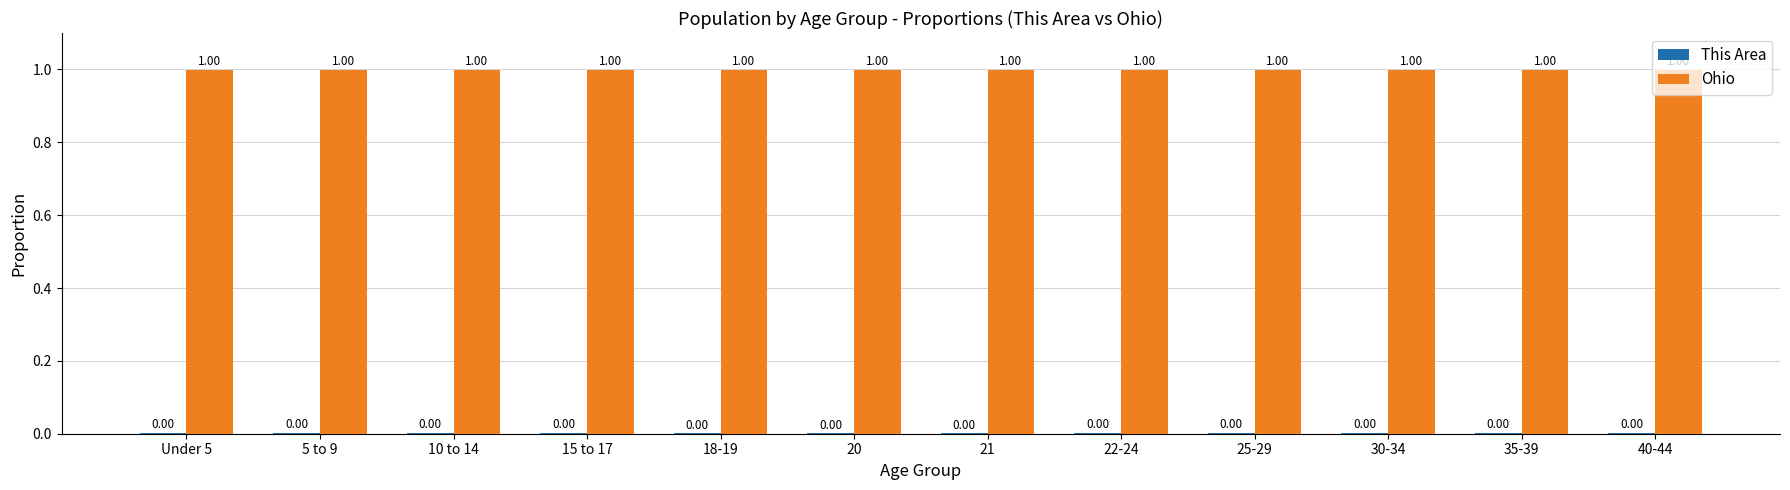

How many groups of bars are there?

12